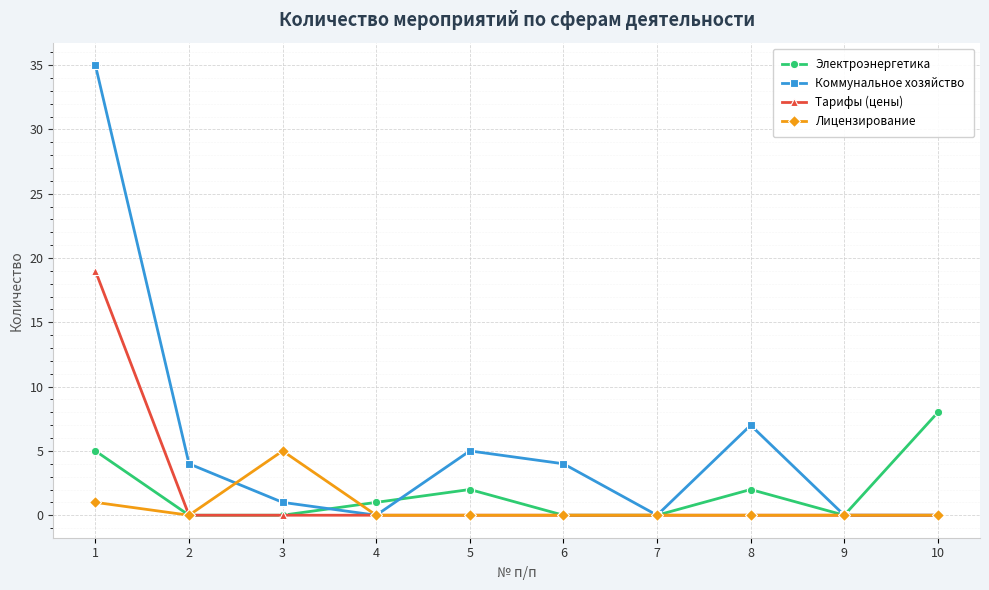

The Тарифы (цены) series shows 10 at 4. True or false?

False